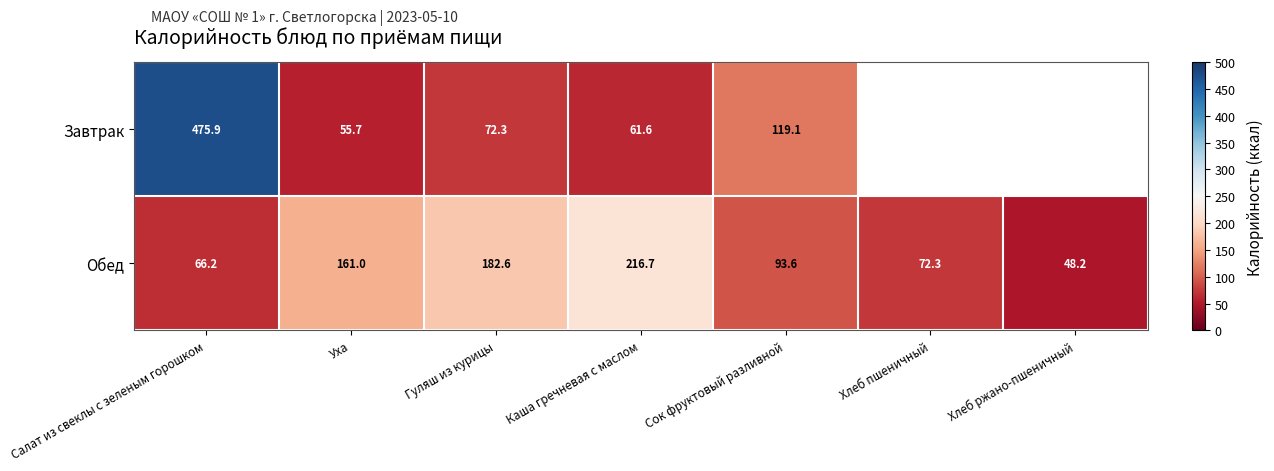

True or false: Завтрак has a value of 296.6 at Салат из свеклы с зеленым горошком.

False